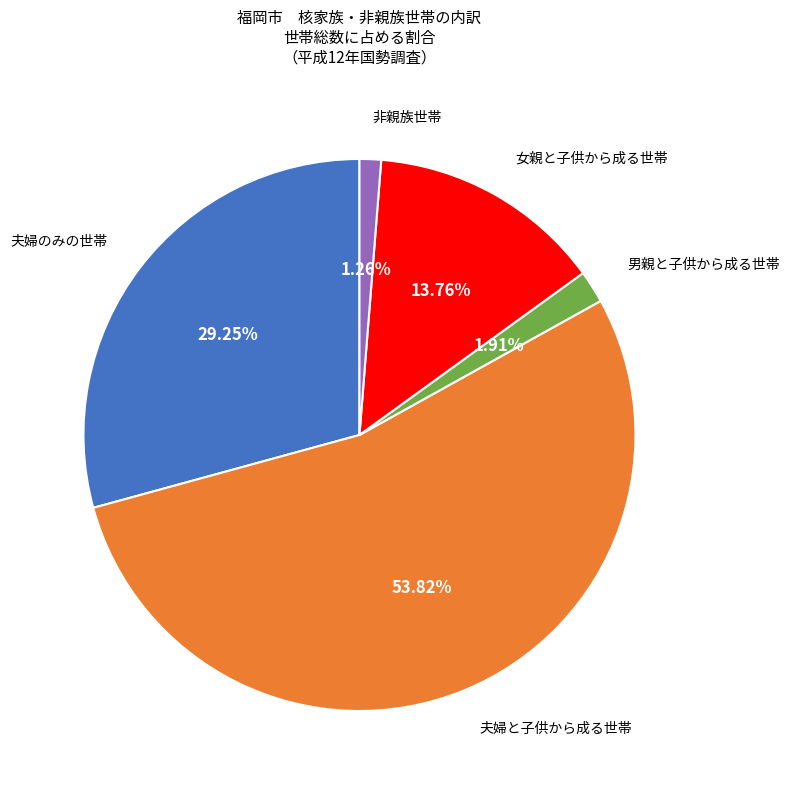

Does any single category account for the majority?

Yes